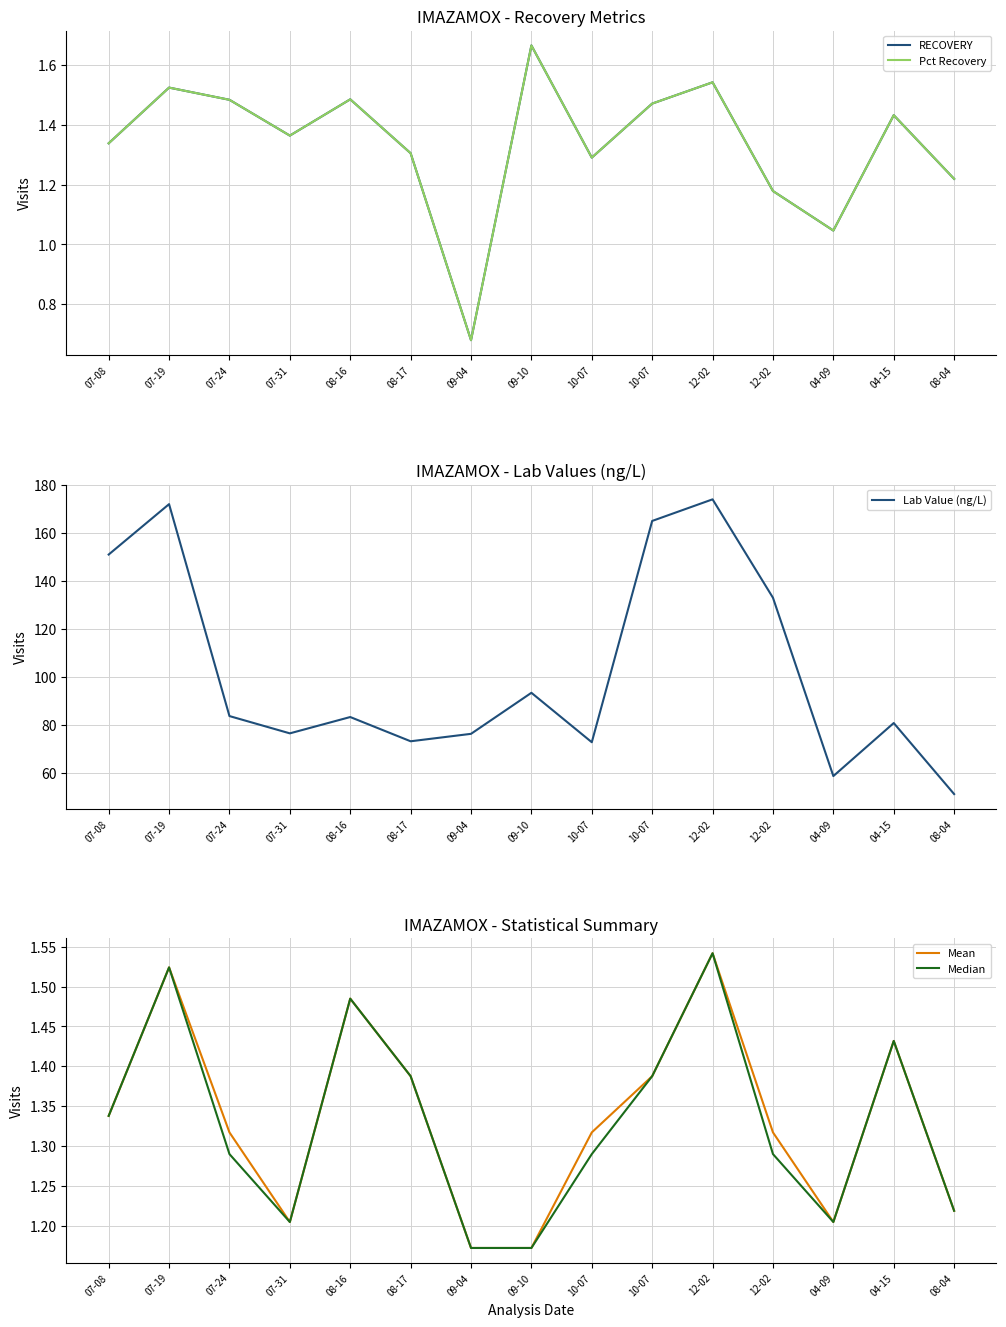

What is the sum of all Median values?

19.9